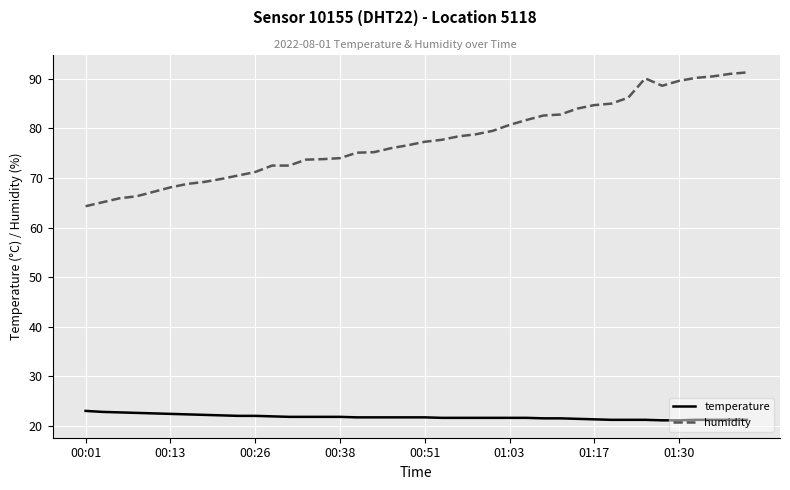

How many distinct data groups are displayed?

2